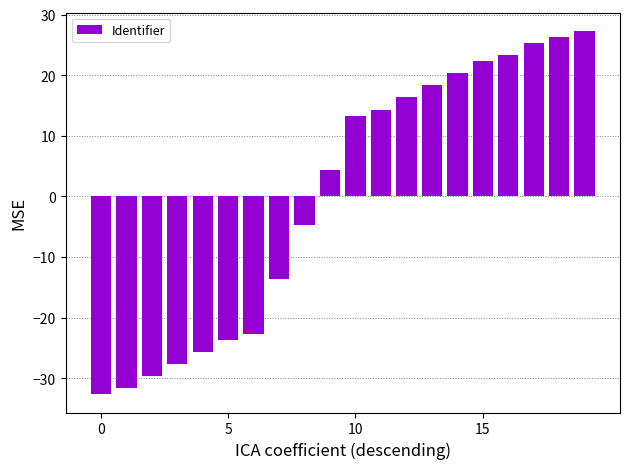

What is the value of the 17th bar from the left?

23.4